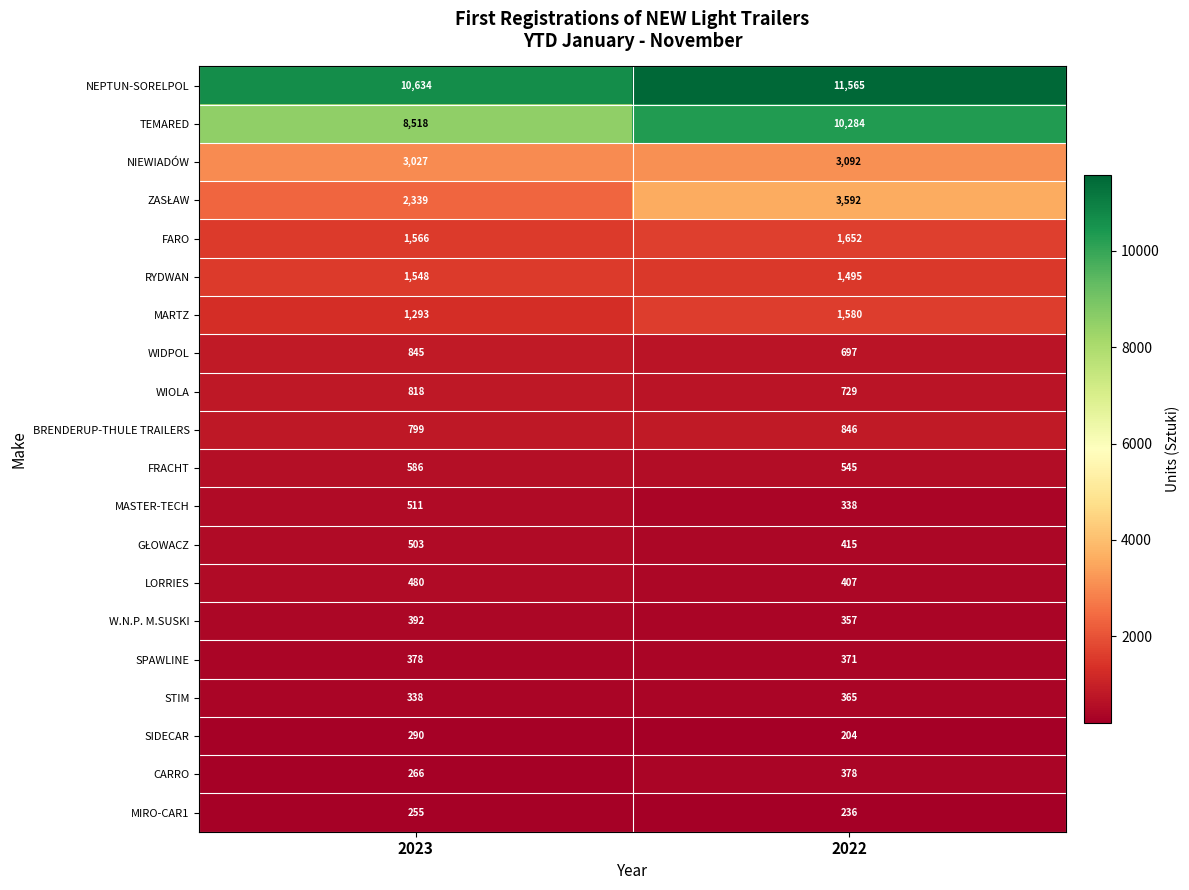

What is the sum of the STIM values at 2023 and 2022?

703